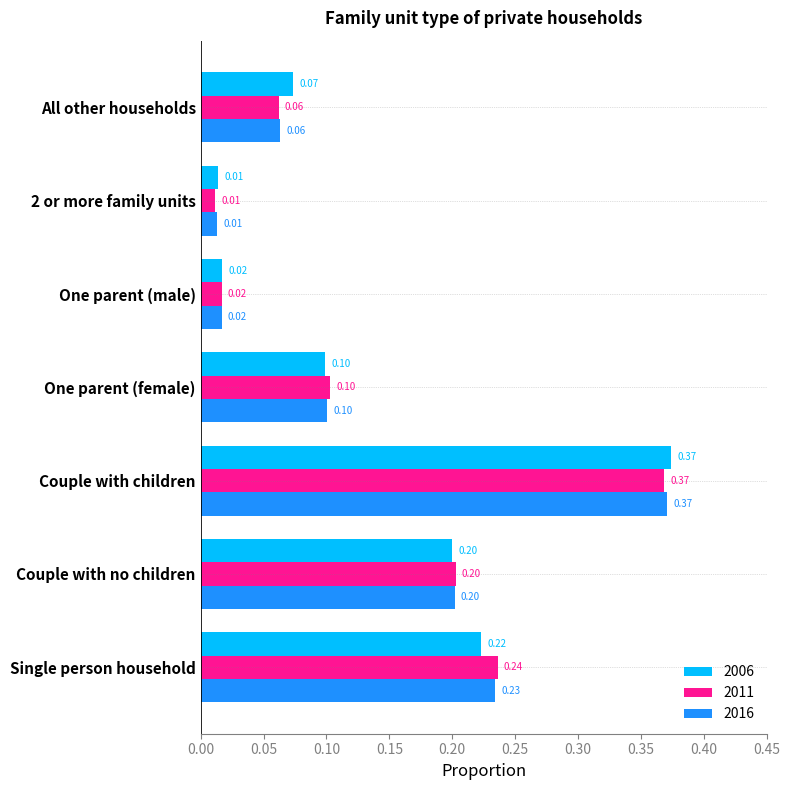

What are all the series names shown in the legend?

2006, 2011, 2016